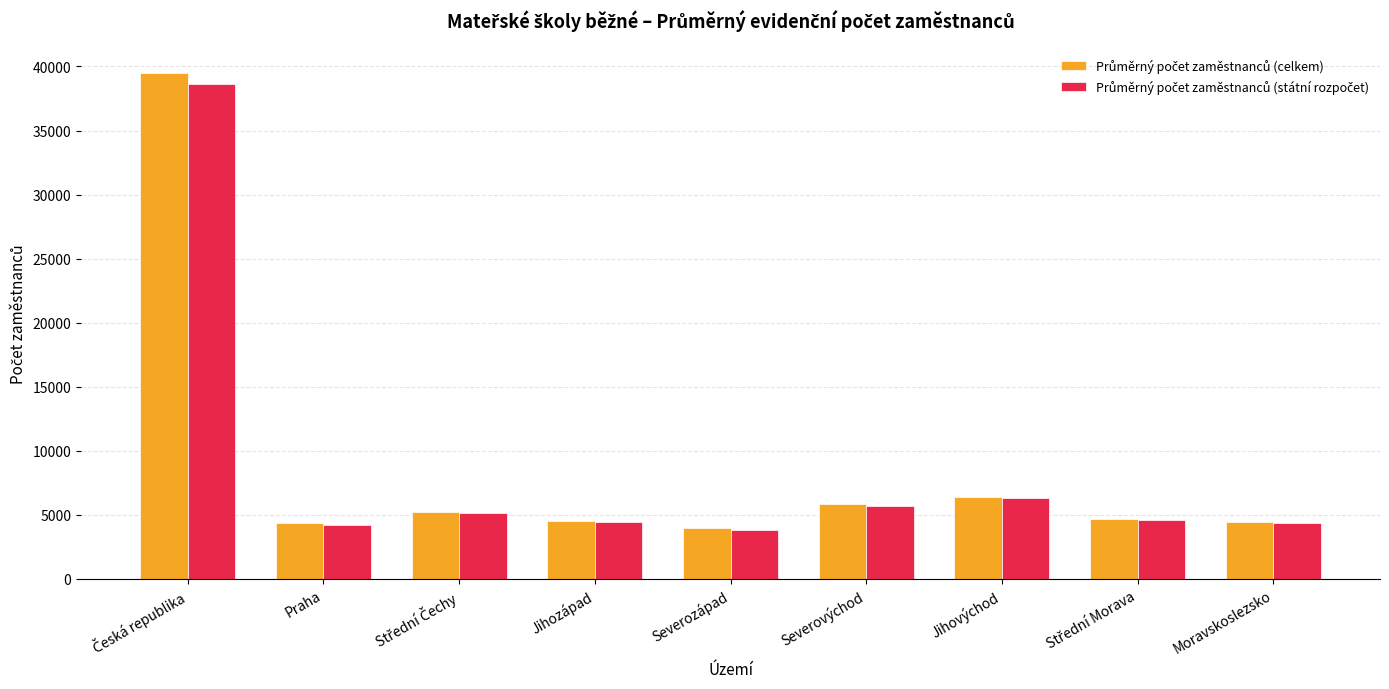

What is the minimum value shown in the chart?

3857.2